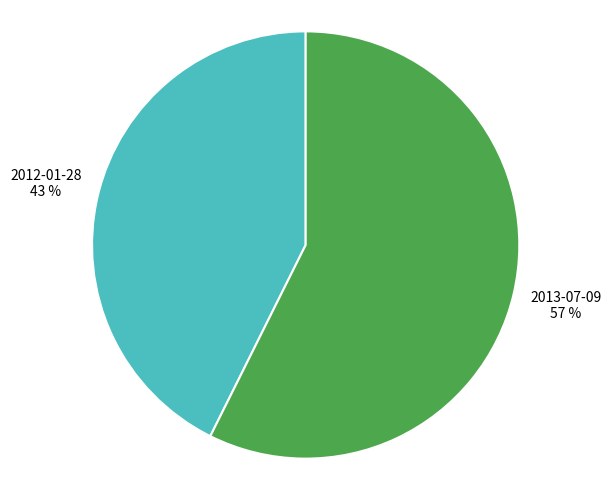

What percentage is the 2012-01-28 slice, to the nearest percent?

43%